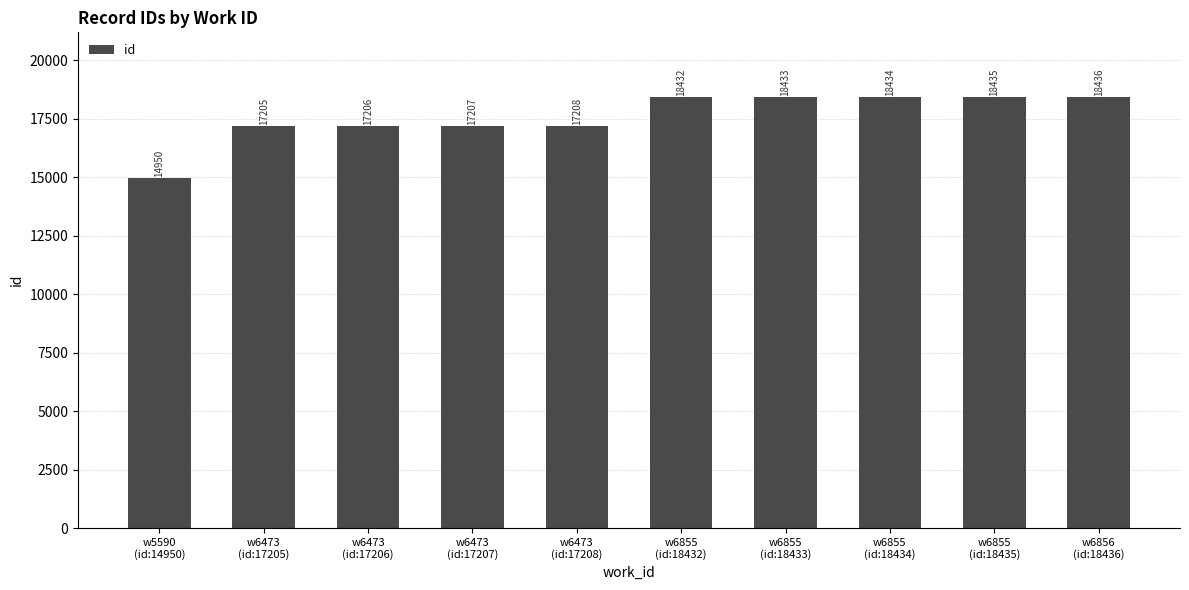

Are the bars grouped side by side (vs. stacked)?

No